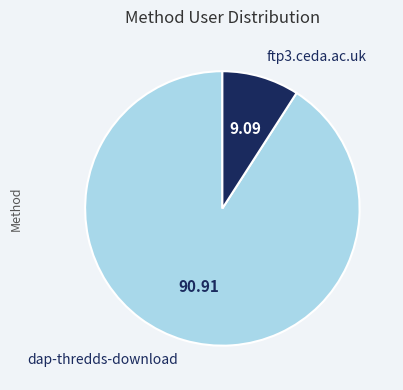

What is the largest slice in the pie chart?

dap-thredds-download